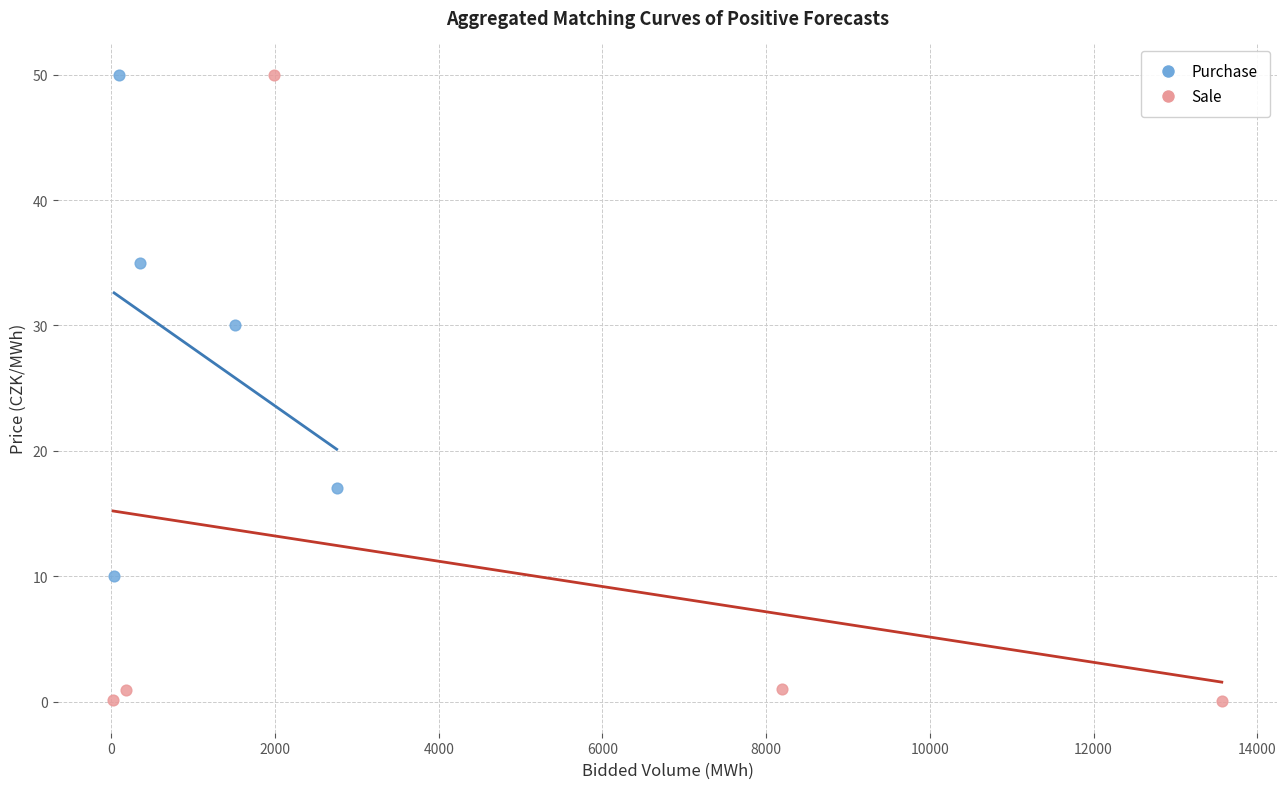

Which series has the largest Y range (max minus min)?

Sale